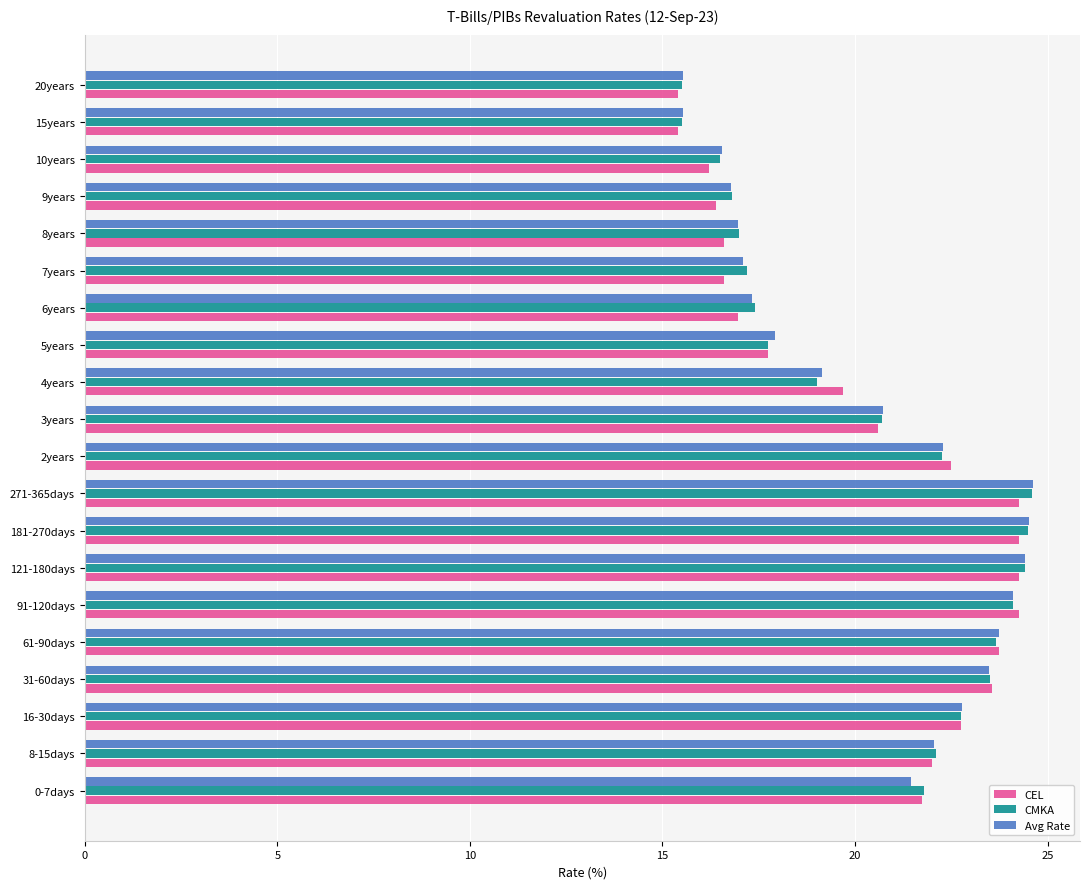

Which series has the largest range (max minus min)?

CMKA